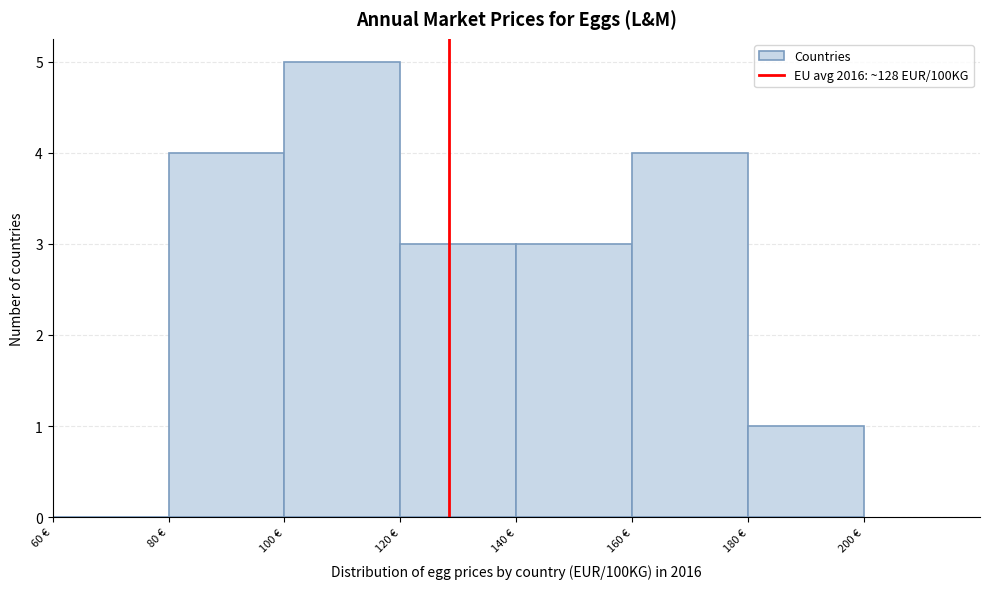

What is the height of the bar covering 100 to 120 on the x-axis? The values are not printed on the chart, so give them approximately, as read against the axis.

5